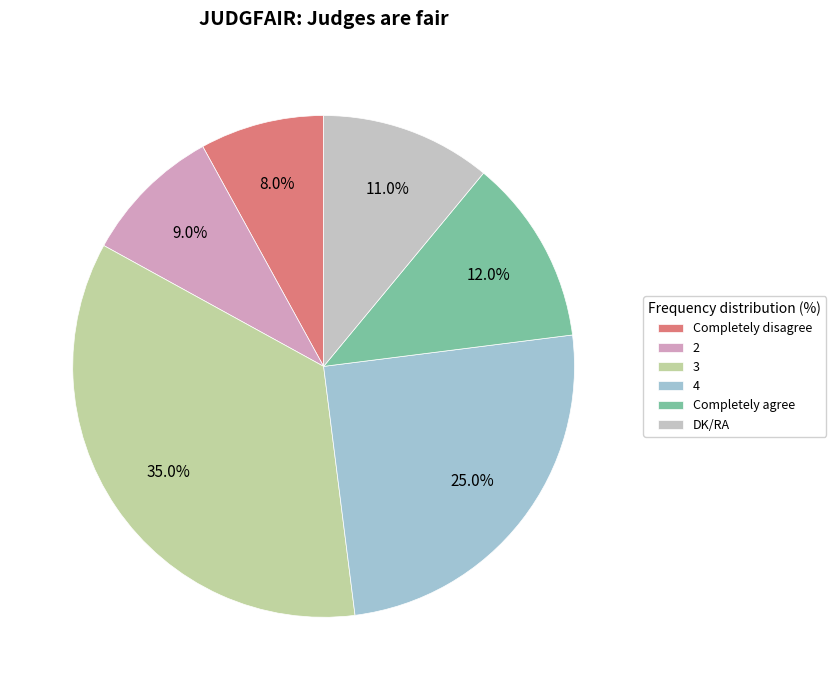

To the nearest percent, what is the combined percentage of DK/RA and 3?

46%